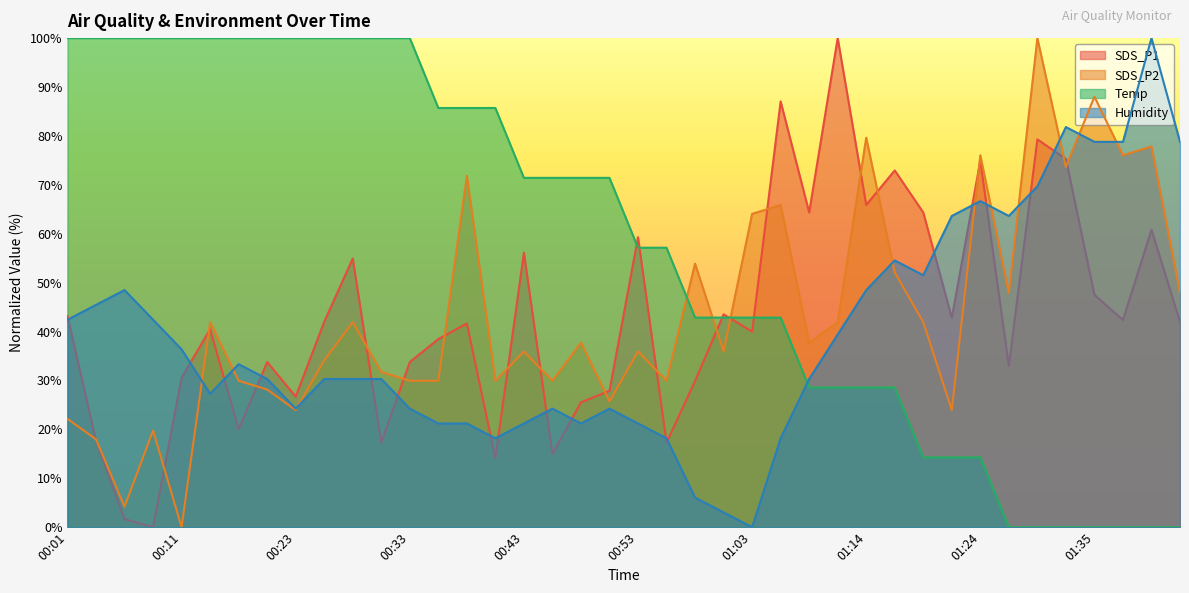

What is the difference between the highest and lowest values at 01:14?

51.1